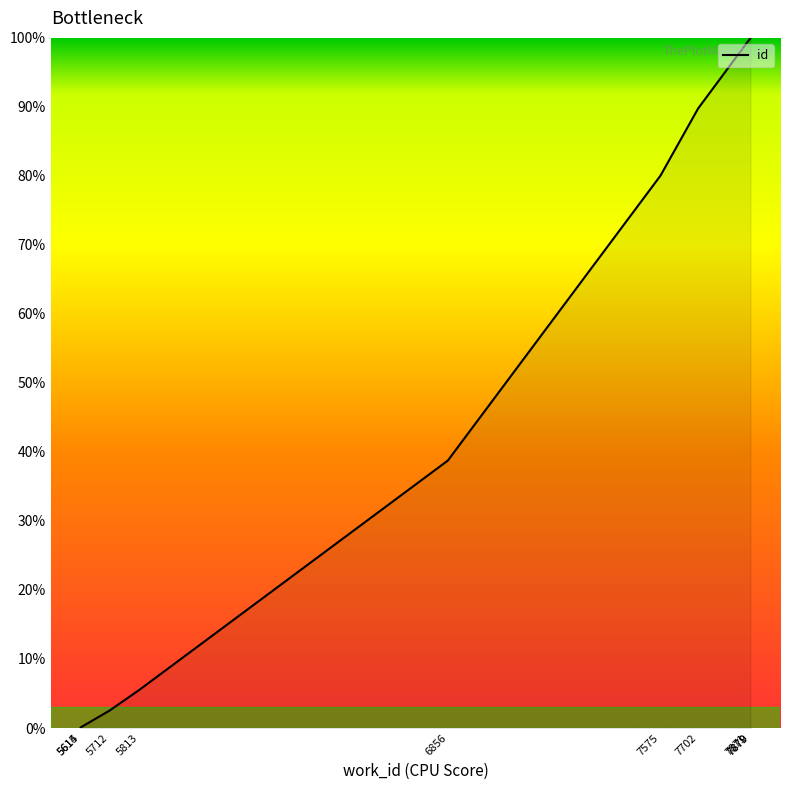

How many lines are shown in the chart?

1